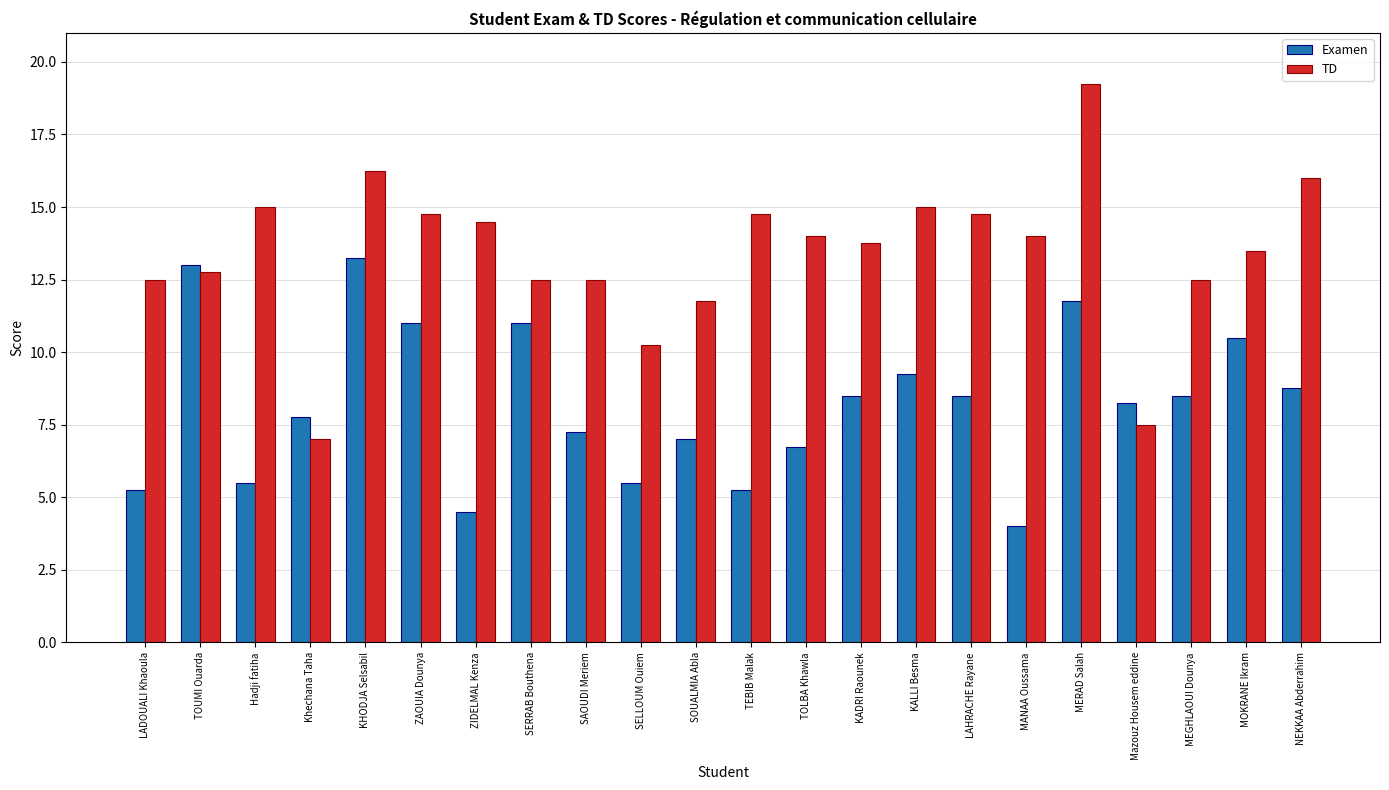

The TD series shows 14.5 at ZIDELMAL Kenza. True or false?

True